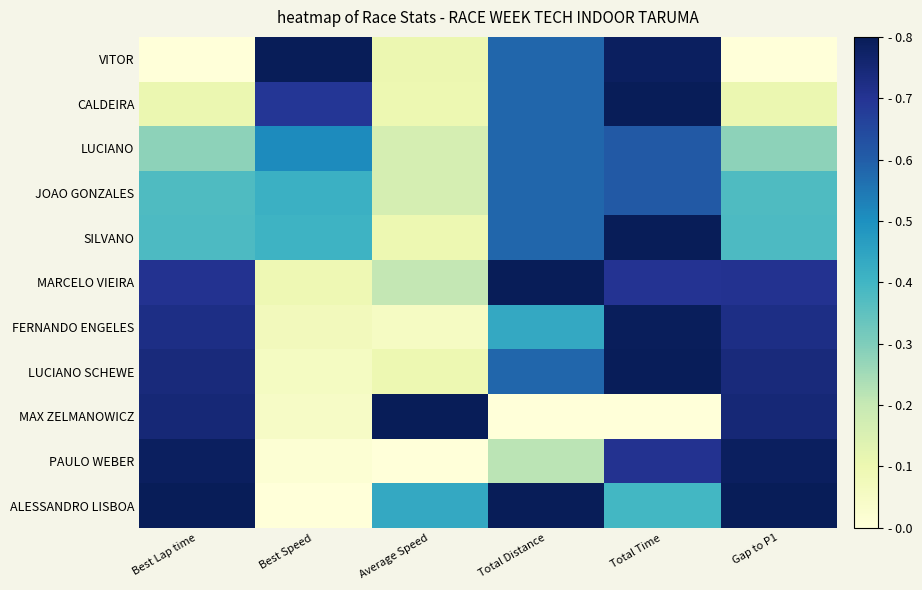

At how many categories does at least one series exceed 0?

6